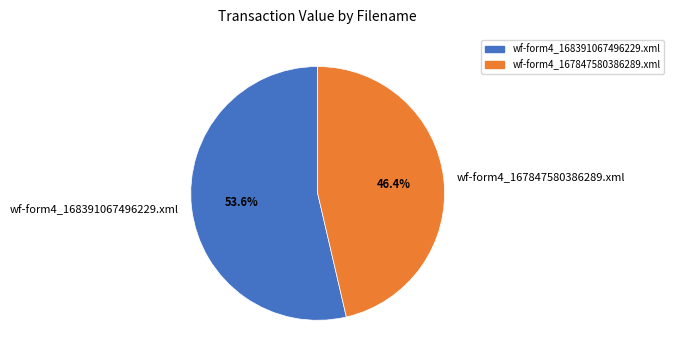

What is the smallest slice in the pie chart?

wf-form4_167847580386289.xml